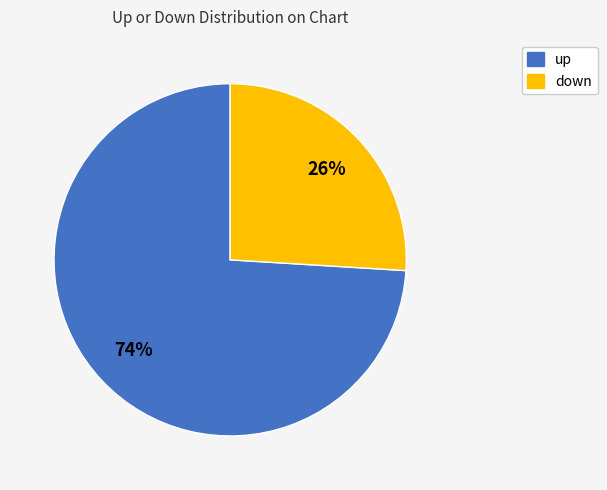

The down slice represents 38% of the pie. True or false?

False